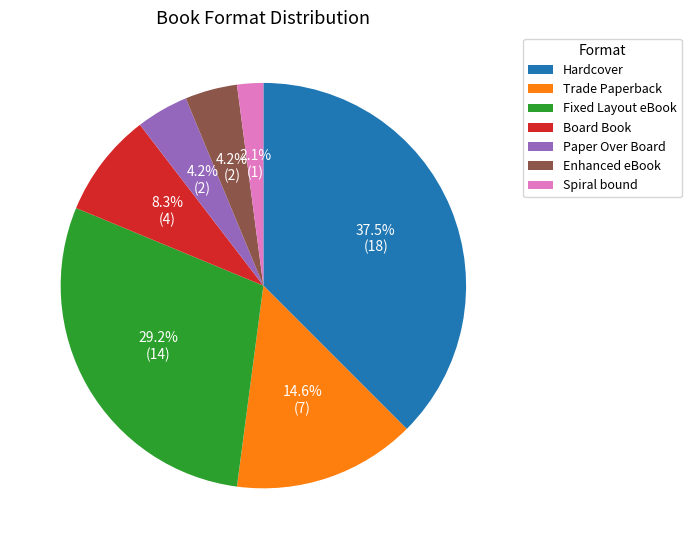

Is there a majority slice in this chart?

No